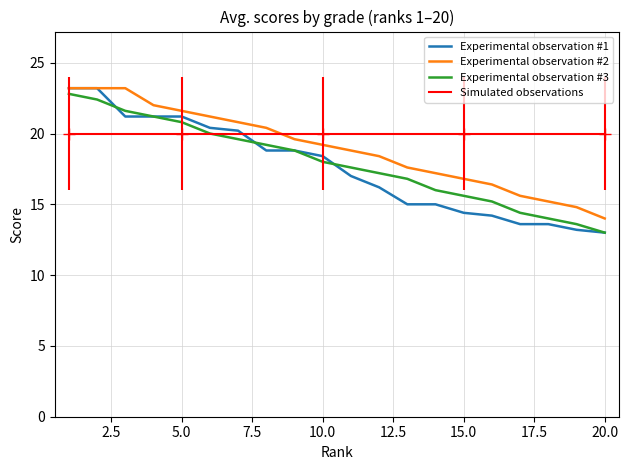

What is the maximum value shown in the chart?

23.2